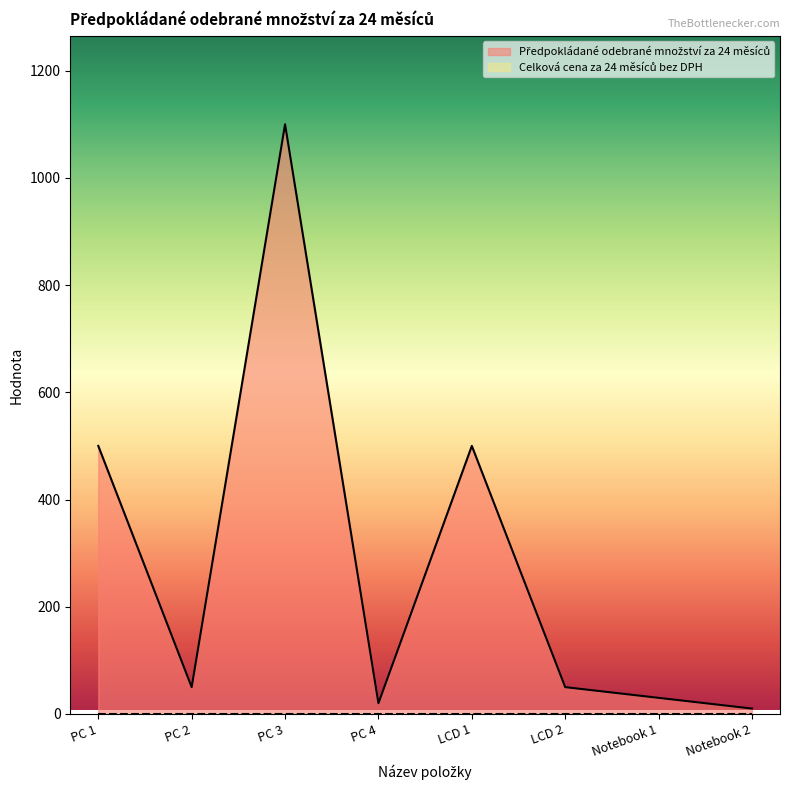

How many lines are shown in the chart?

2